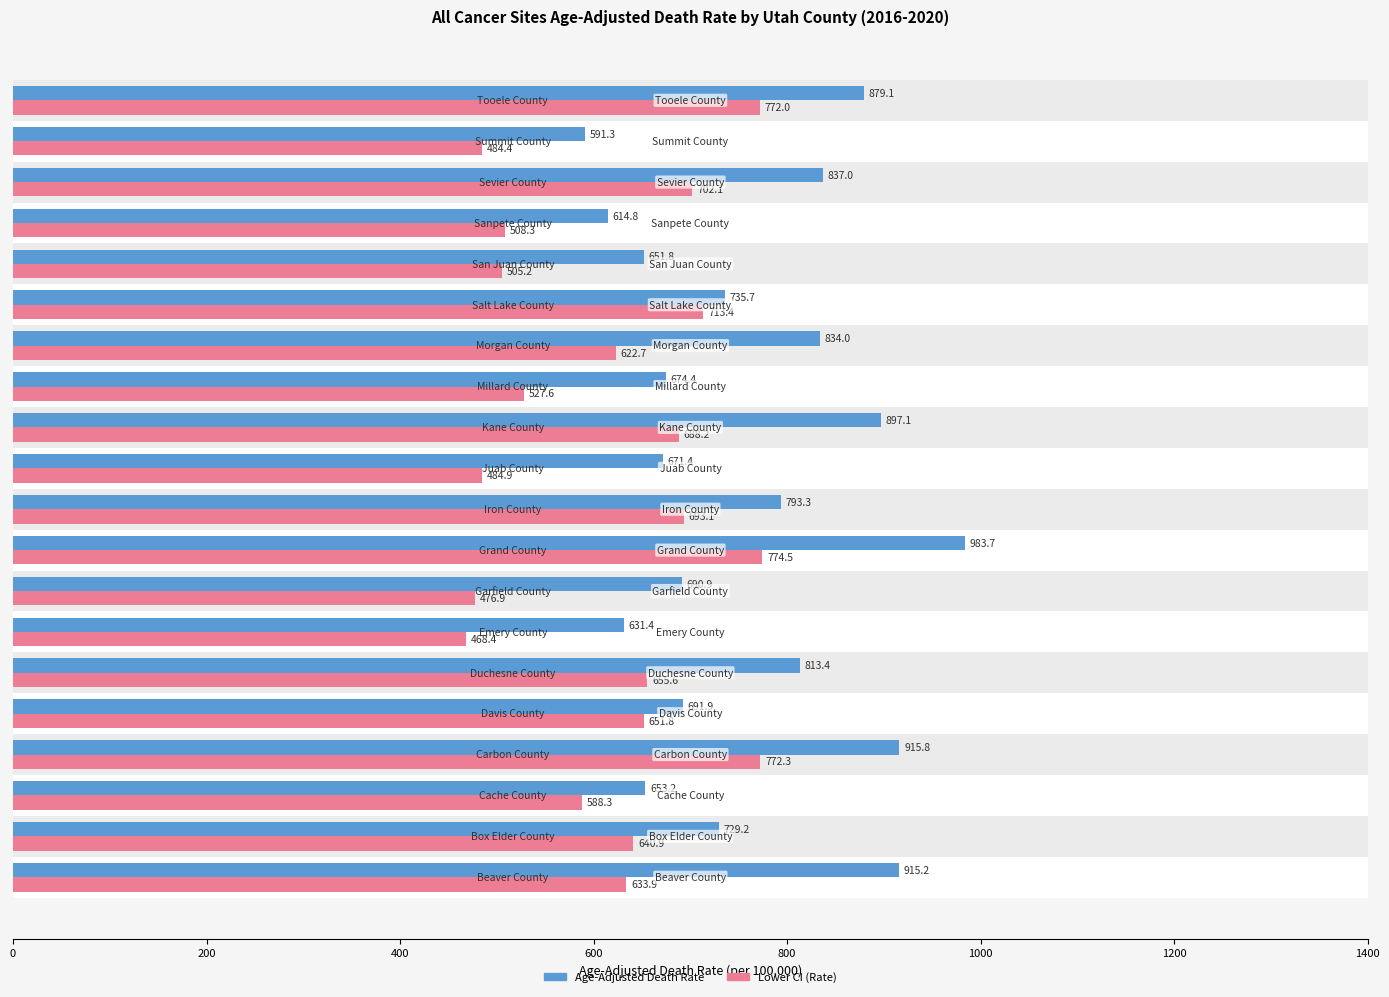

At how many categories does at least one series exceed 673?

14